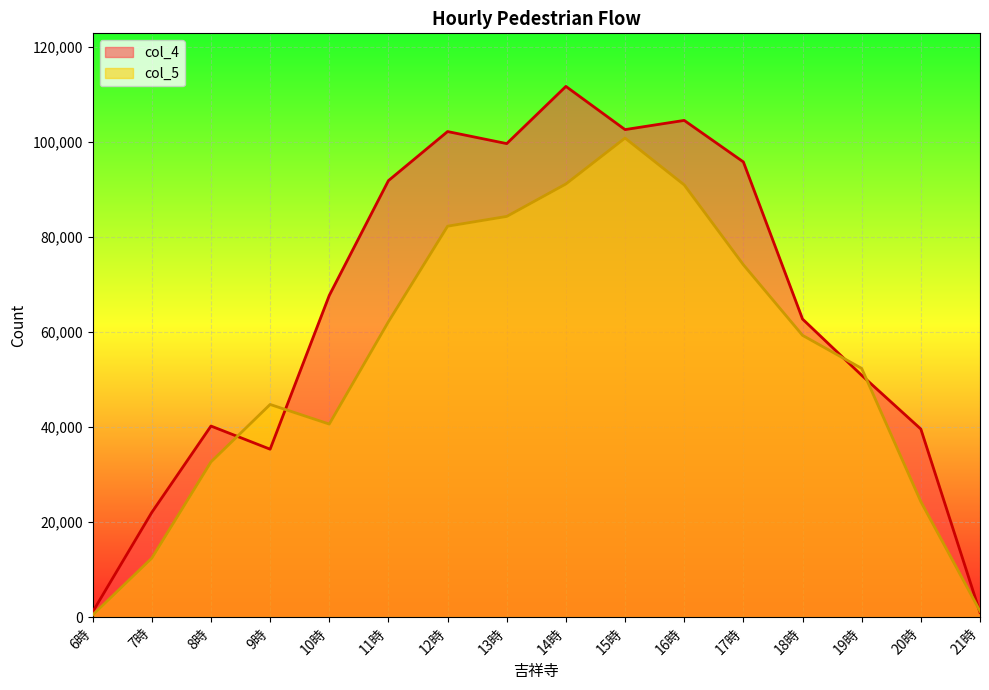

In col_5, how many points are higher than both neighbors (excluding endpoints)?

2